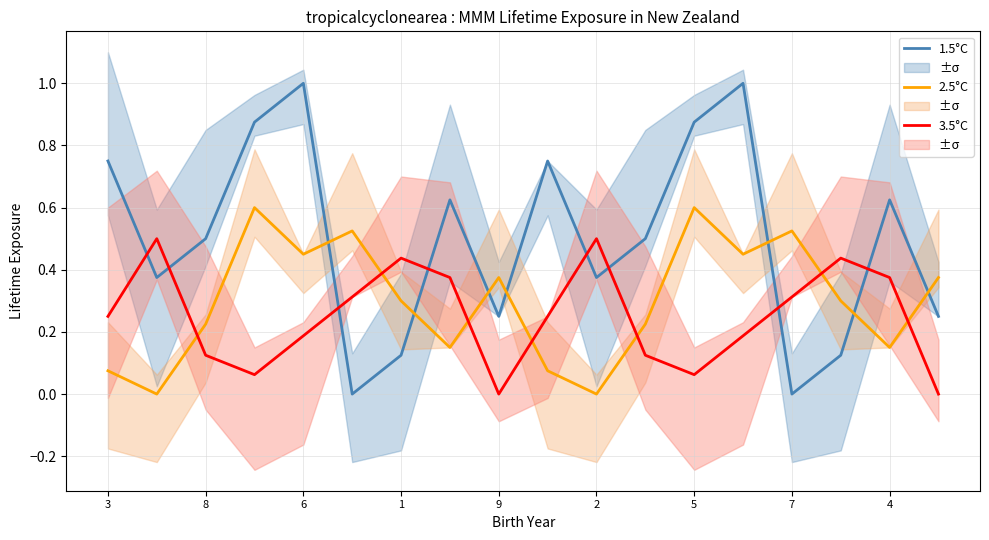

Is it true that 2.5°C equals 0.4 at 1?

False